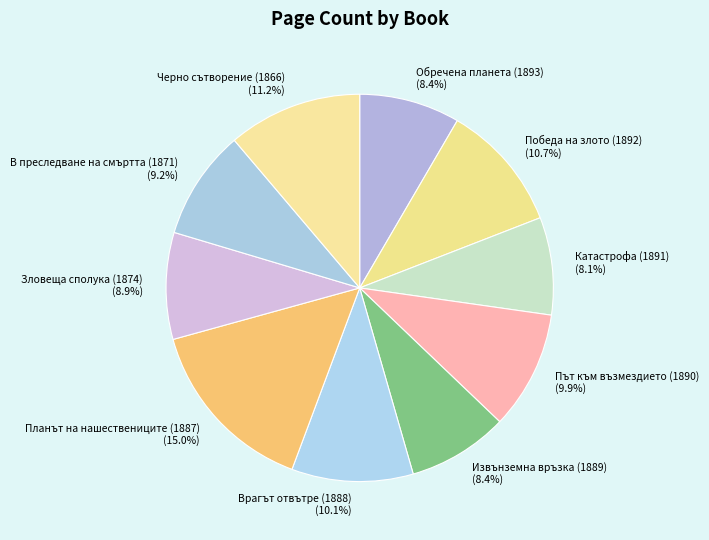

True or false: Път към възмездието (1890) accounts for 10% of the total.

True